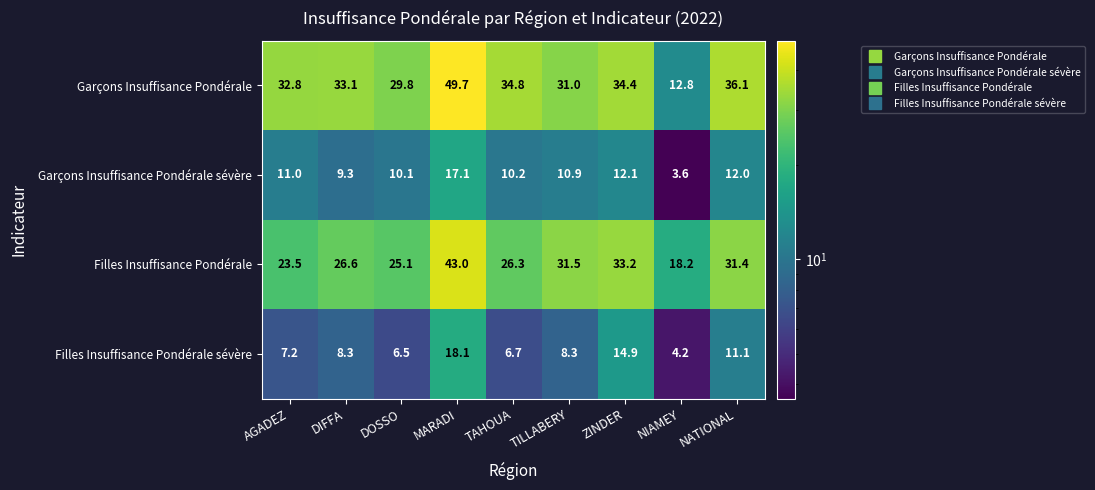

At which category does the chart reach its peak across all series?

MARADI